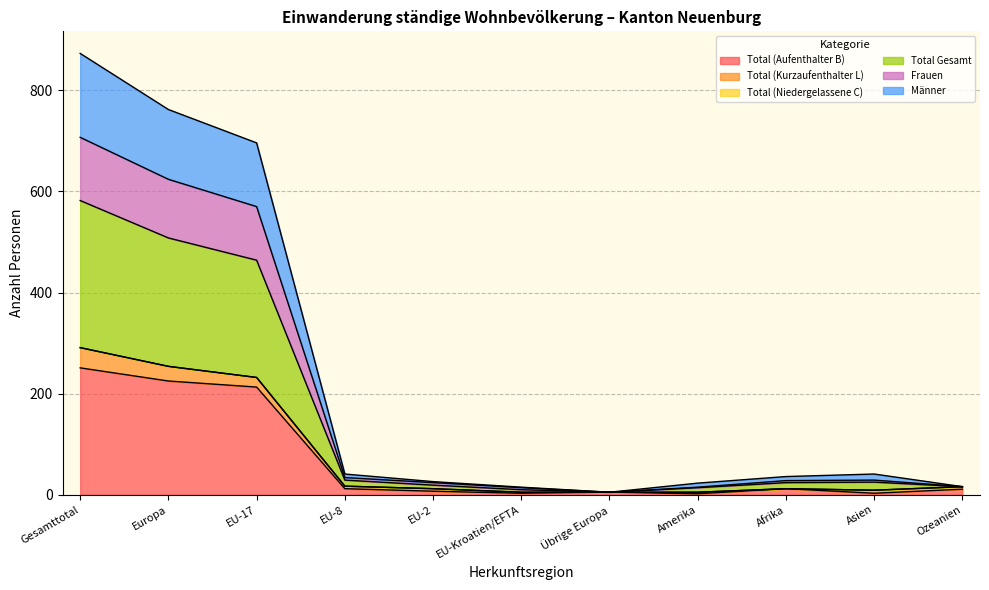

What is the maximum value for Total (Aufenthalter B)?

251